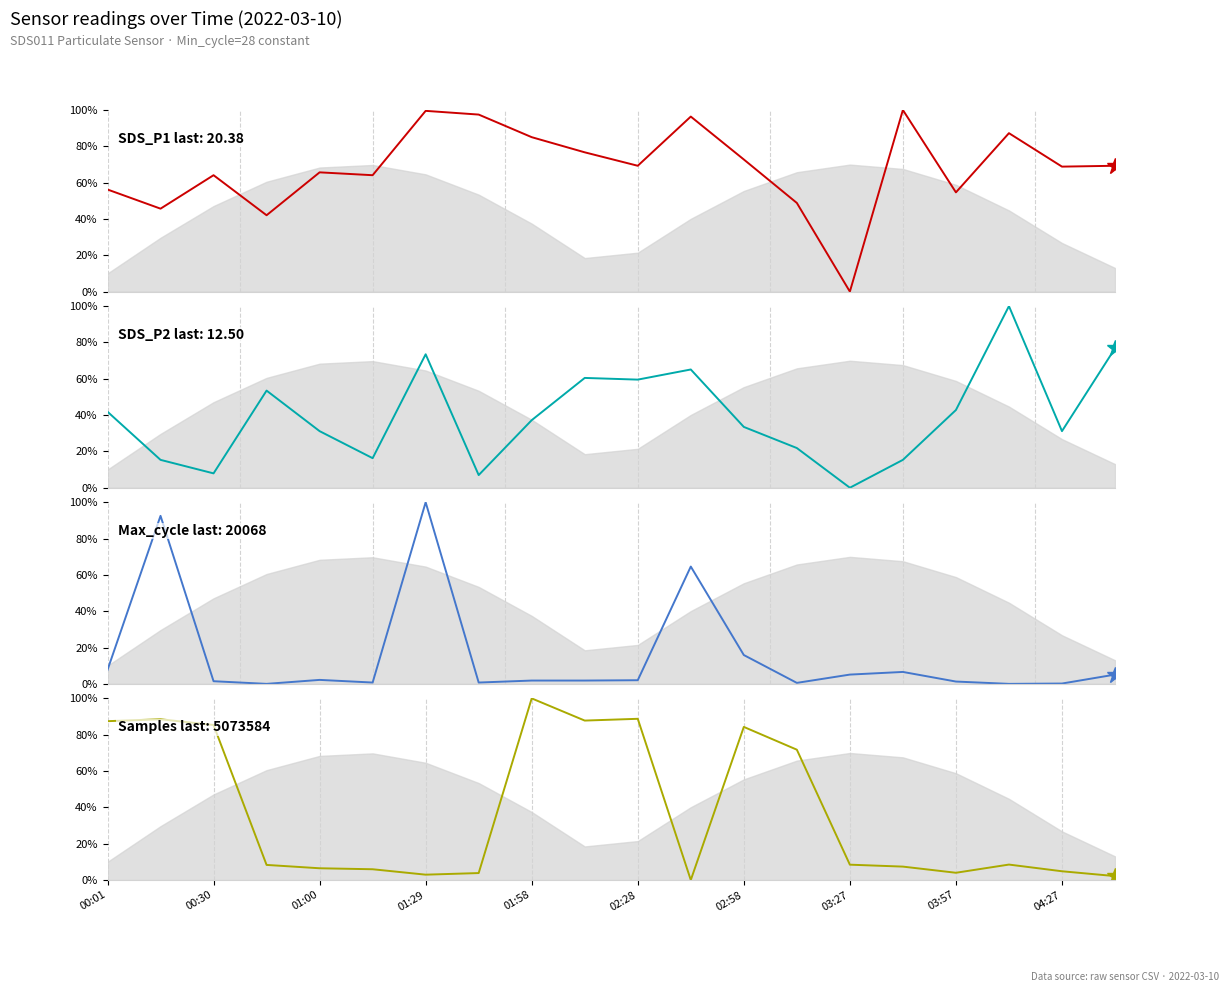

How many data points does each series have?

20